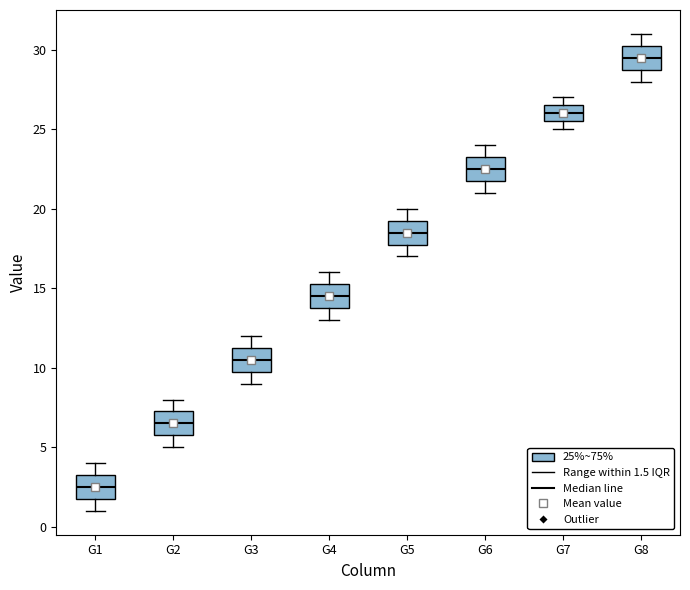

Which box's median line is the lowest?

G1